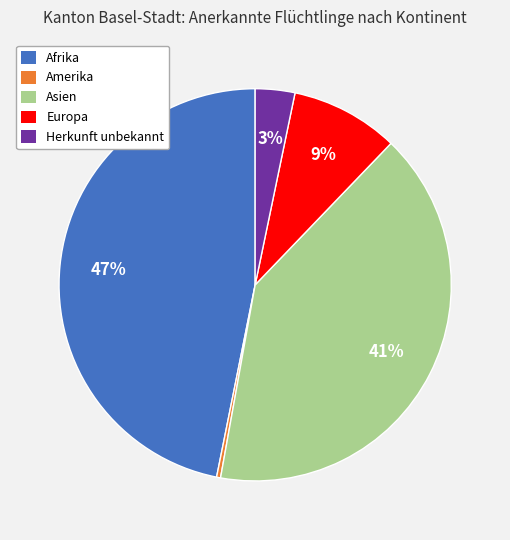

Is there a majority slice in this chart?

No